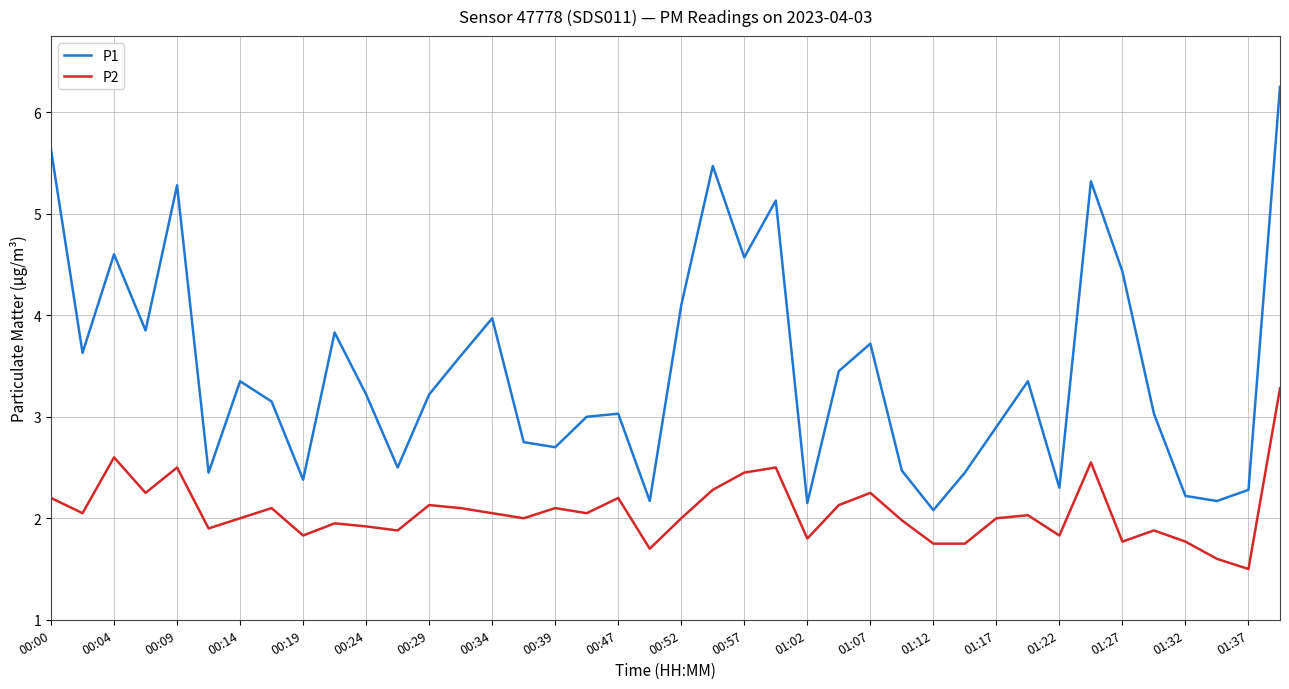

What are all the series names shown in the legend?

P1, P2